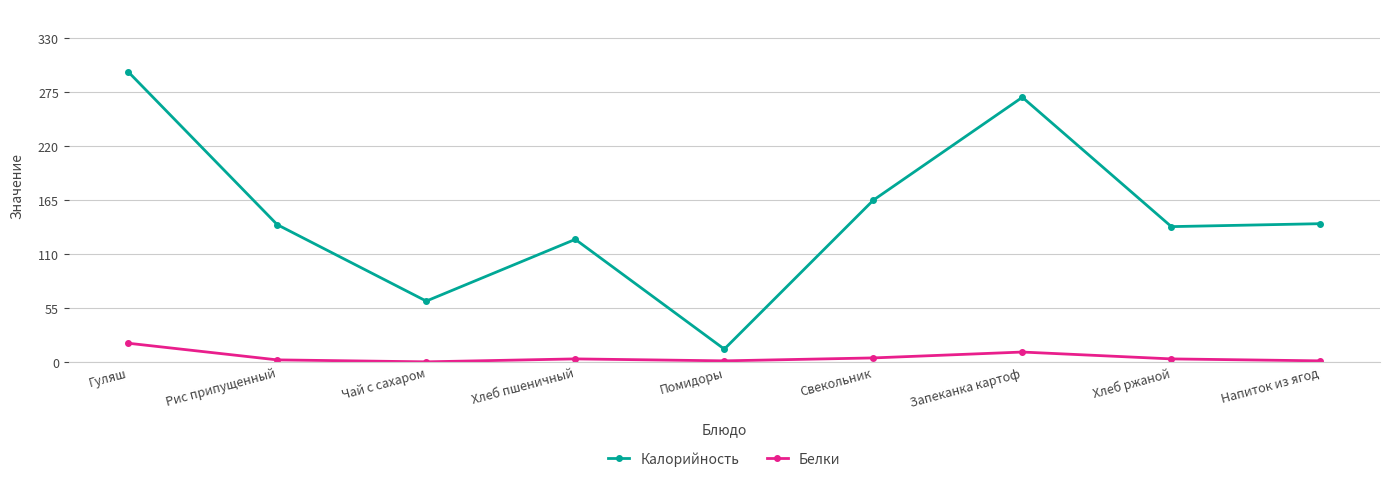

Is it true that Белки equals 13 at Чай с сахаром?

False